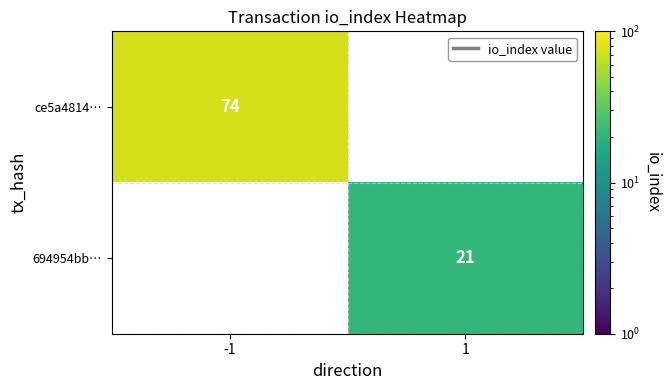

True or false: ce5a4814… has a value of 107 at -1.

False